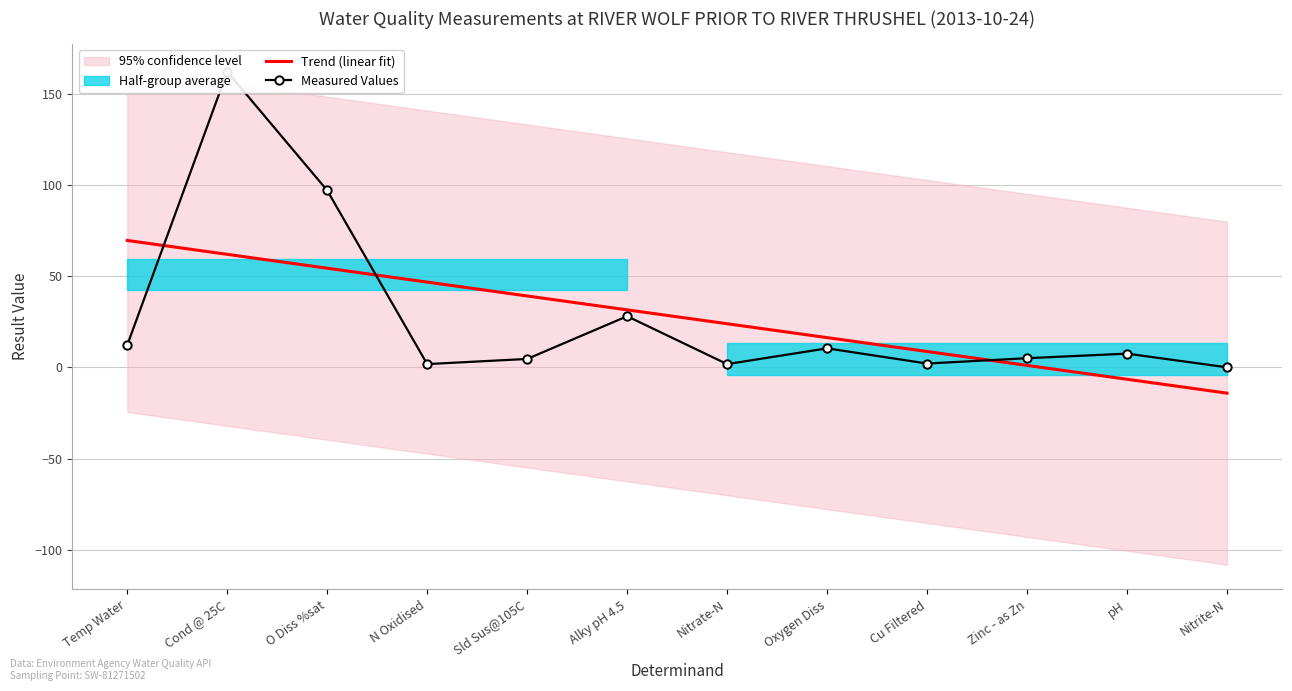

Reading right to left, extract all data points from this chart.

Trend (linear fit): -14.1	-6.5	1.1	8.7	16.3	23.9	31.5	39.1	46.7	54.3	61.9	69.5
Measured Values: 0.0	7.5	5.0	2.1	10.4	1.8	28.0	4.6	1.8	96.9	162.0	12.2